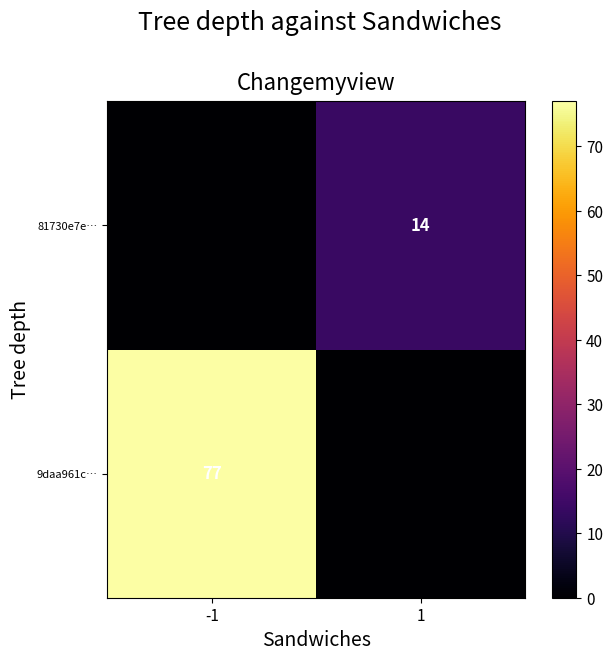

Which has a higher value, 1 or -1?

-1